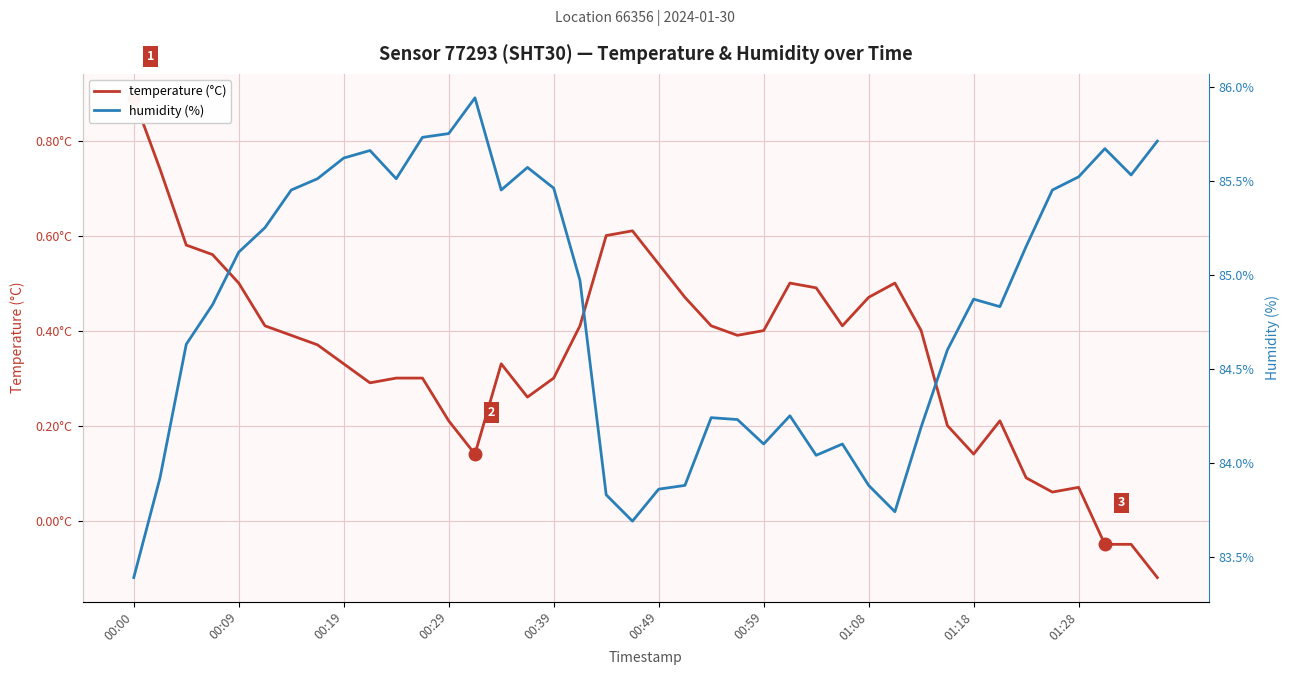

Is it true that temperature (°C) equals 0.5 at 23?

False